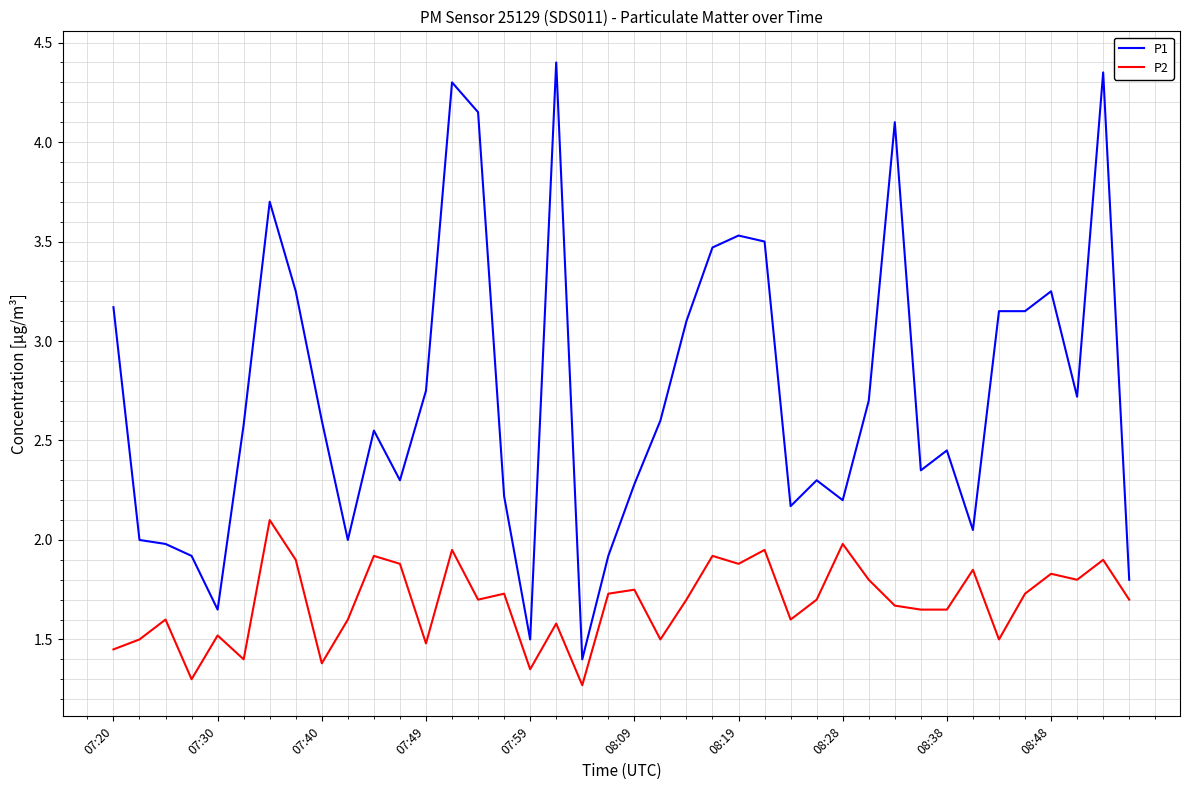

What is the average value of the P1 series?

2.7